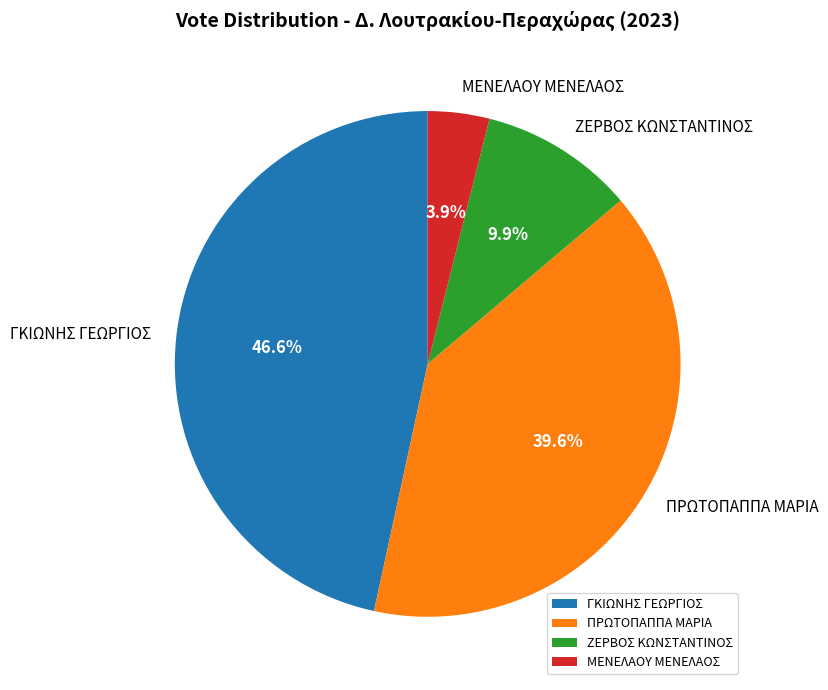

To the nearest percent, what is the difference between the largest and smallest slice percentages?

43%